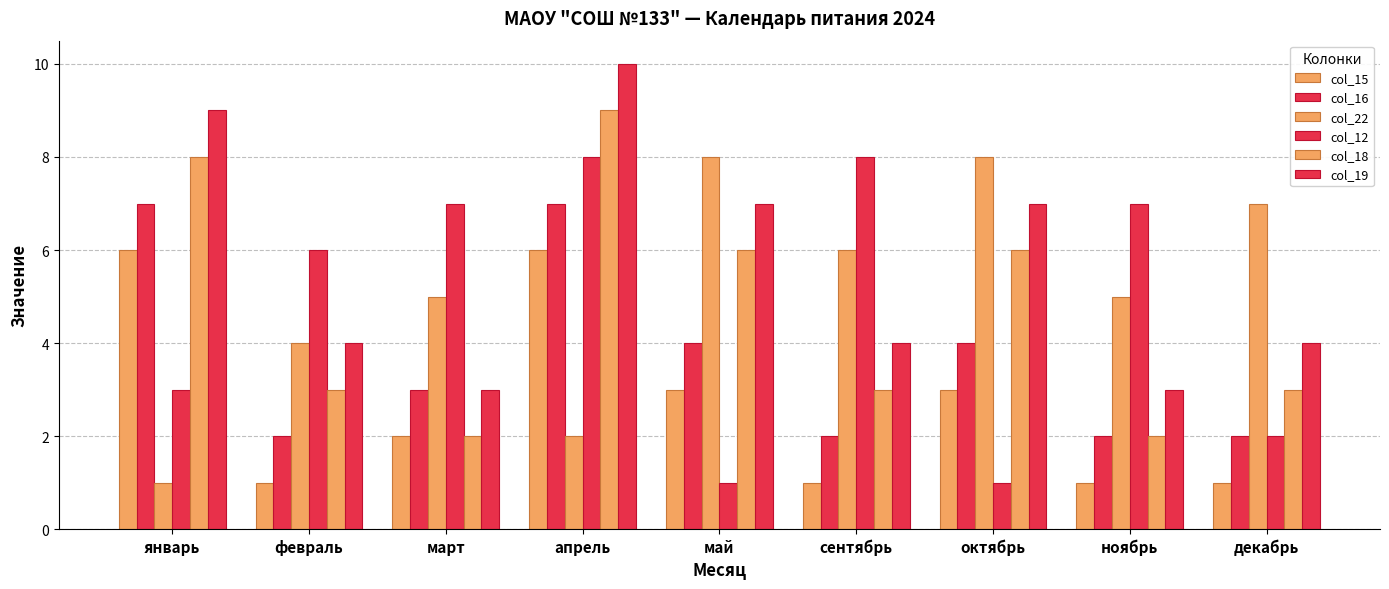

Between май and сентябрь, which series saw the biggest shift?

col_12